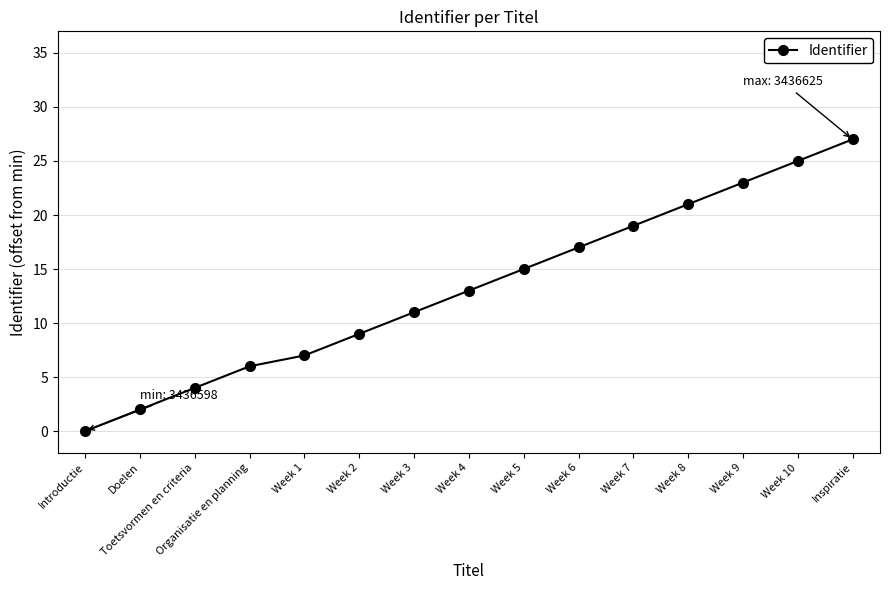

Reading left to right, what are all the values shown in this chart?

0	2	4	6	7	9	11	13	15	17	19	21	23	25	27